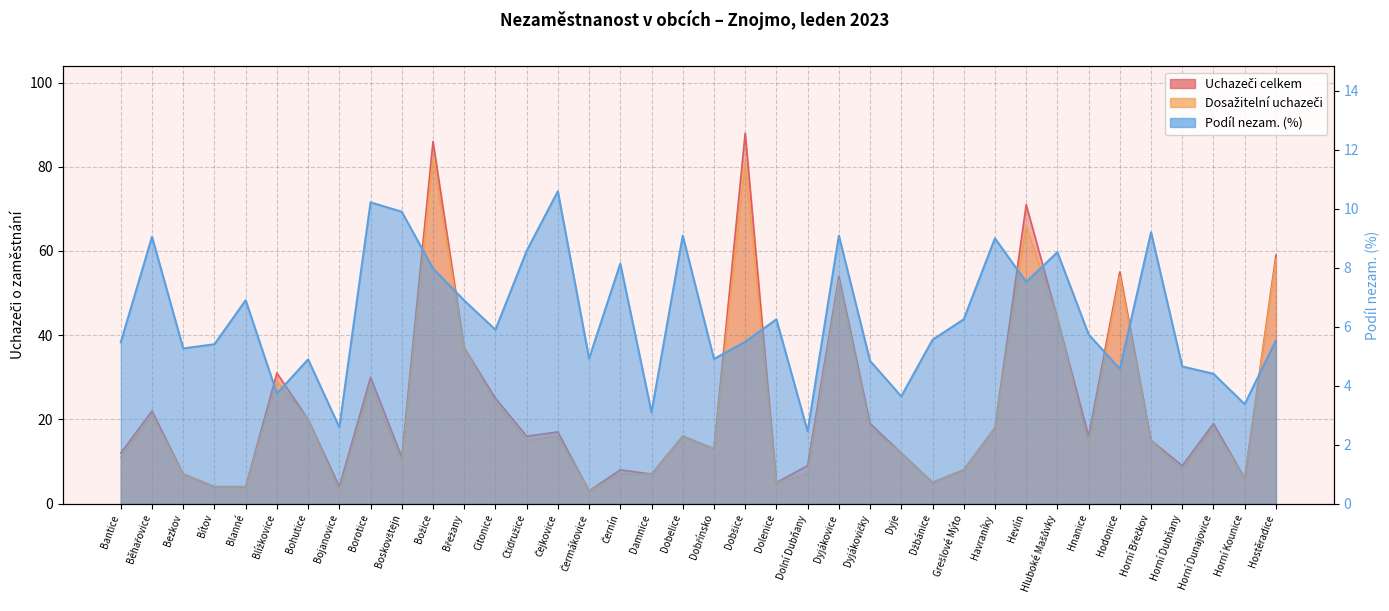

True or false: Dosažitelní uchazeči and Podíl nezam. (%) cross at least once.

True